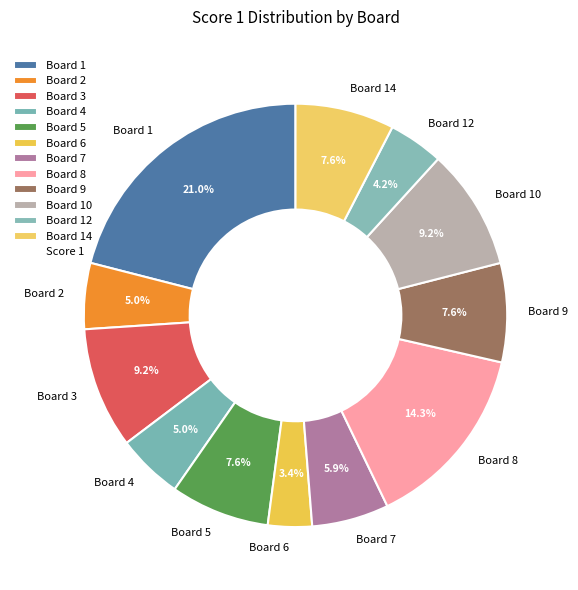

How many segments does this pie chart have?

12